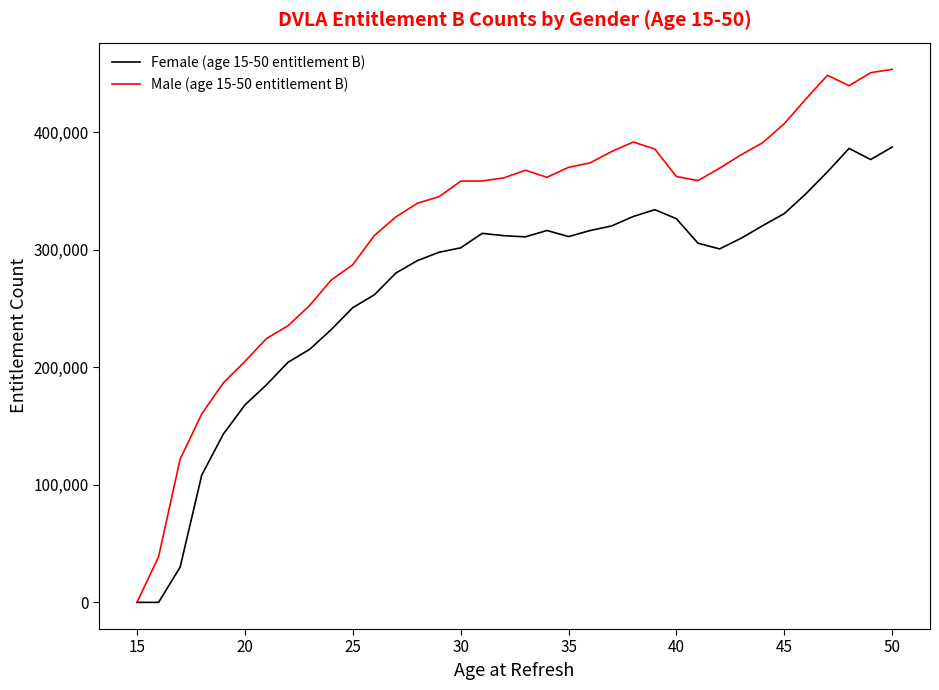

Which series has the largest total across all categories?

Male (age 15-50 entitlement B)